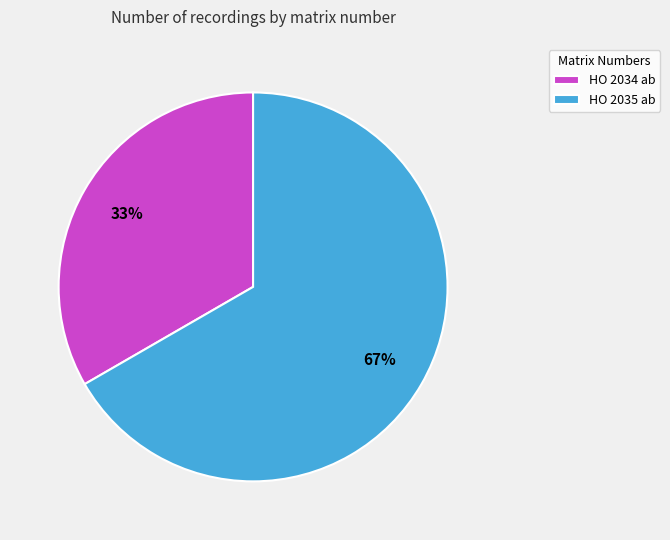

To the nearest percent, what is the combined percentage of HO 2034 ab and HO 2035 ab?

100%